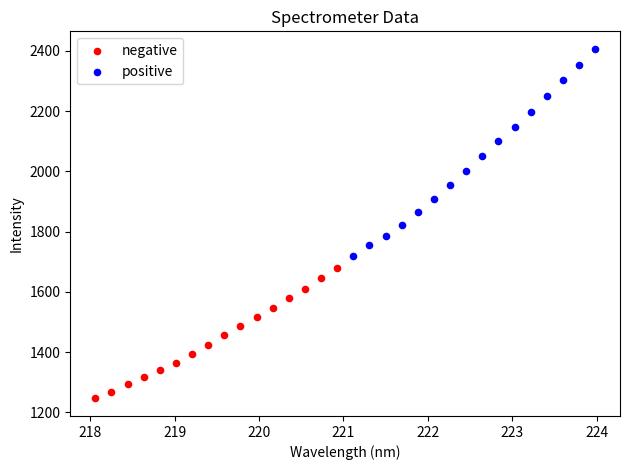

Which series contains the lowest Y value?

negative